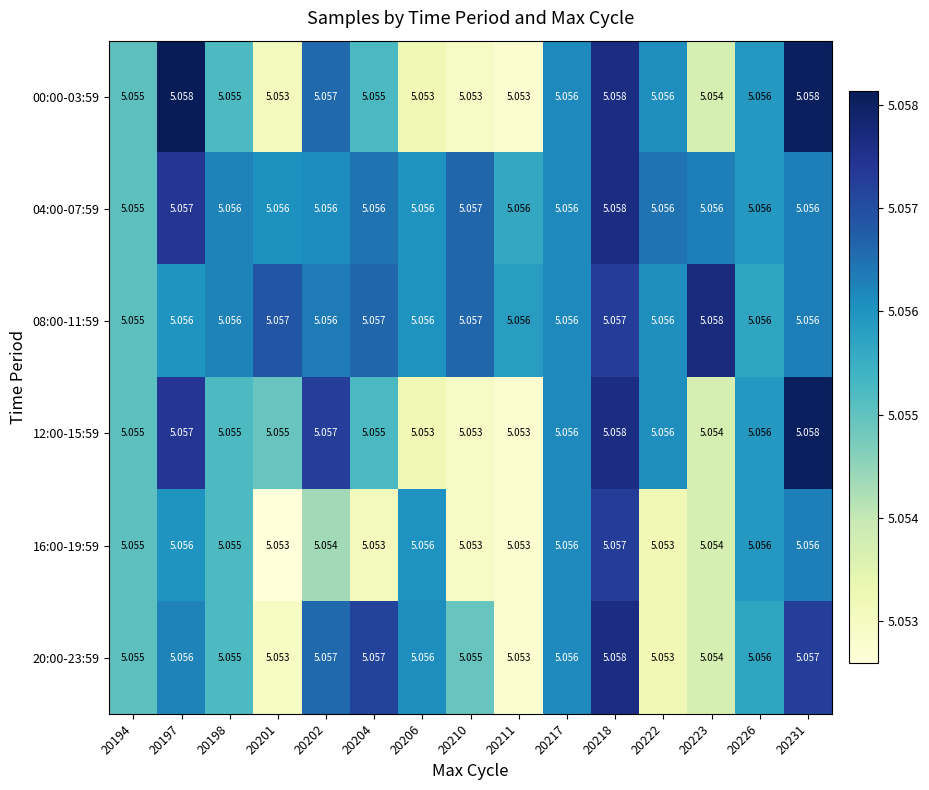

Is the value of 20:00-23:59 at 20211 greater than the value of 08:00-11:59 at 20198?

No